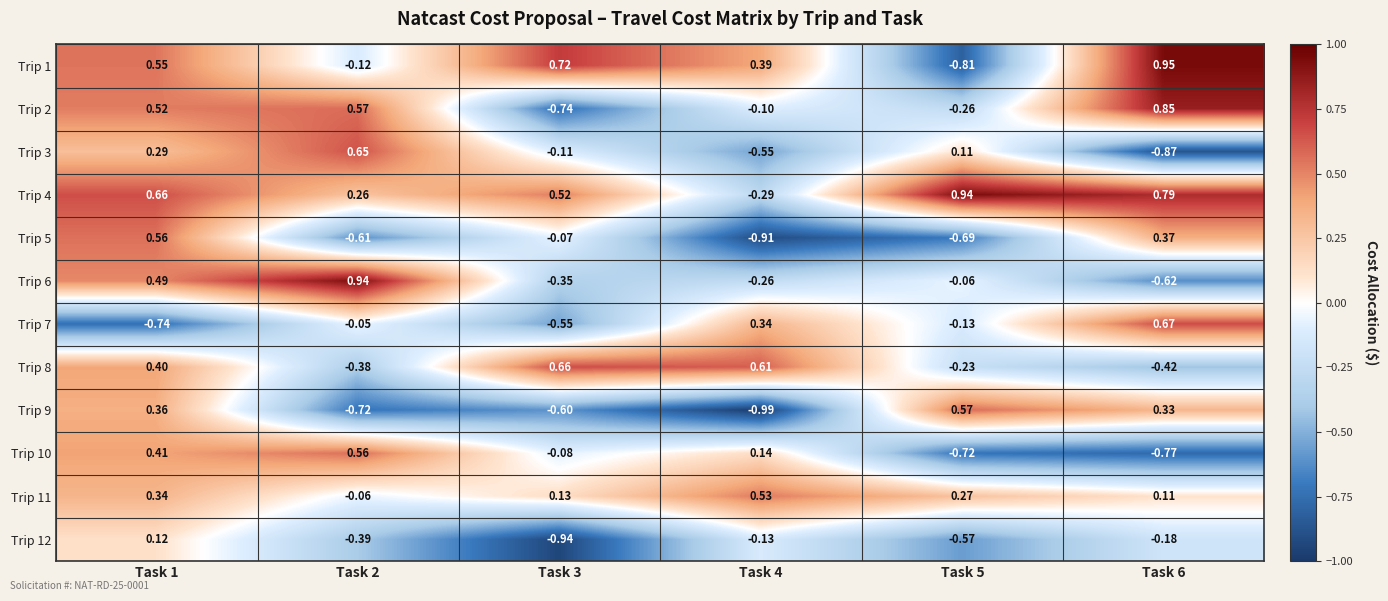

Is the value of Trip 11 at Task 1 greater than the value of Trip 8 at Task 1?

No